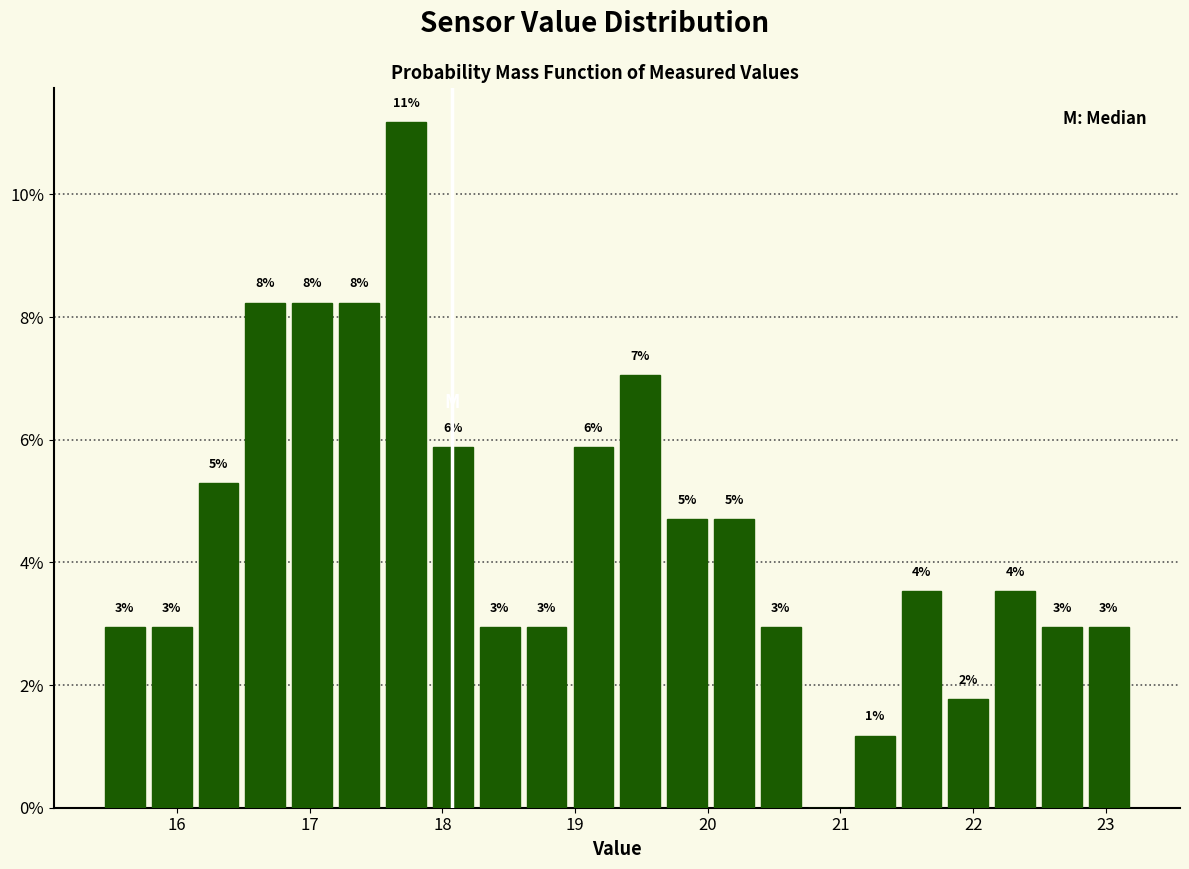

Around what value on the x-axis is the tallest bar? Give the approximate position of its centre, as read against the axis.

17.7